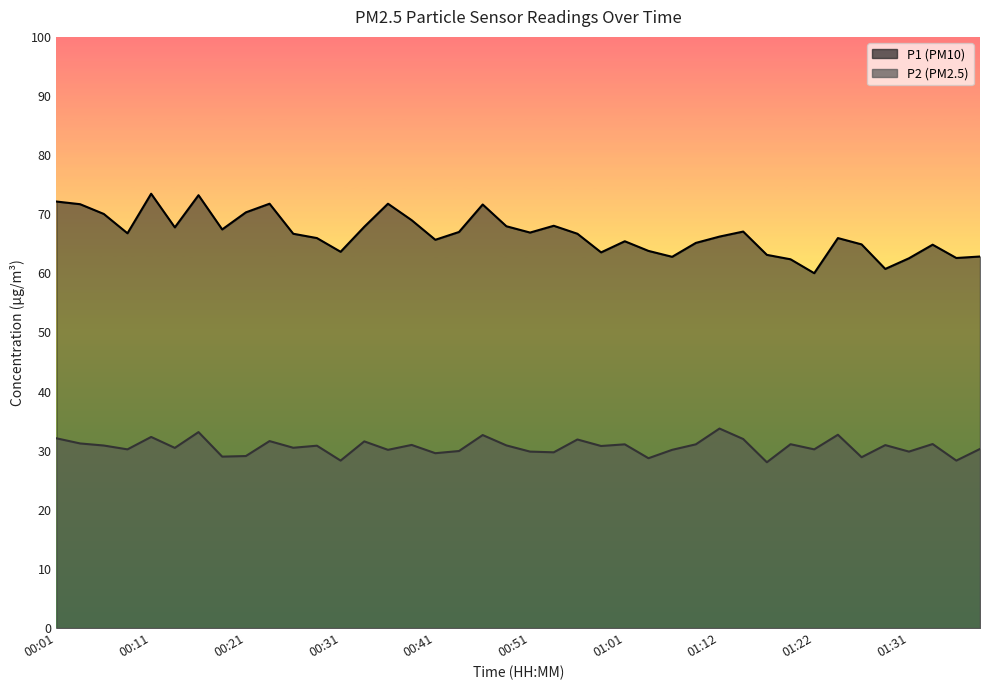

How many series are shown in this chart?

2